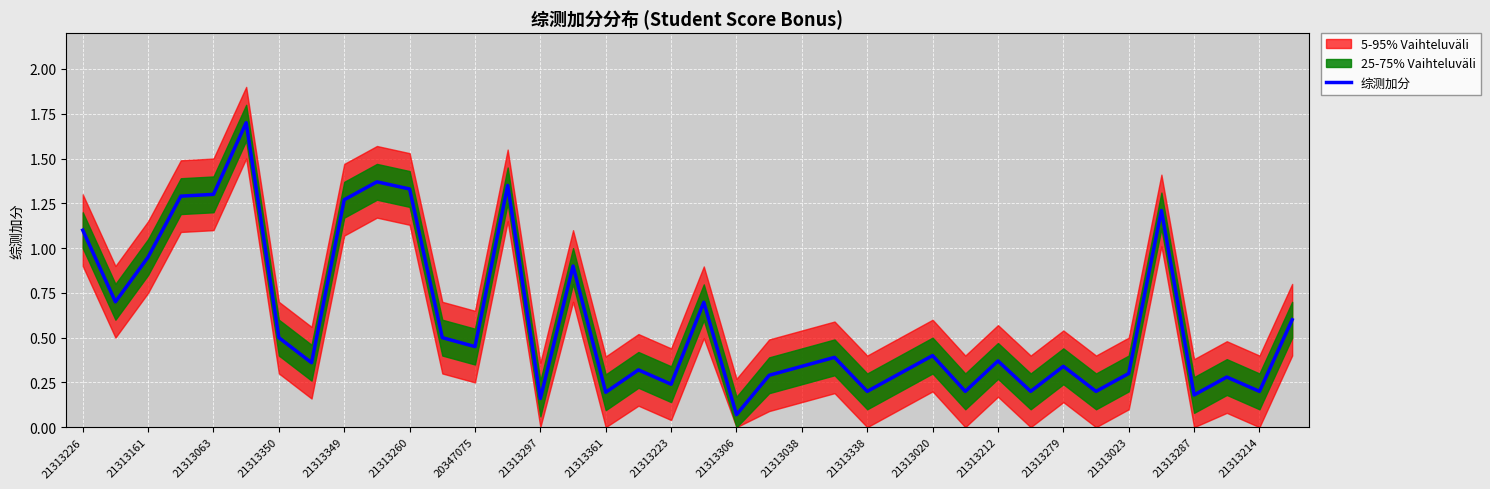

What is the smallest value displayed?

0.1